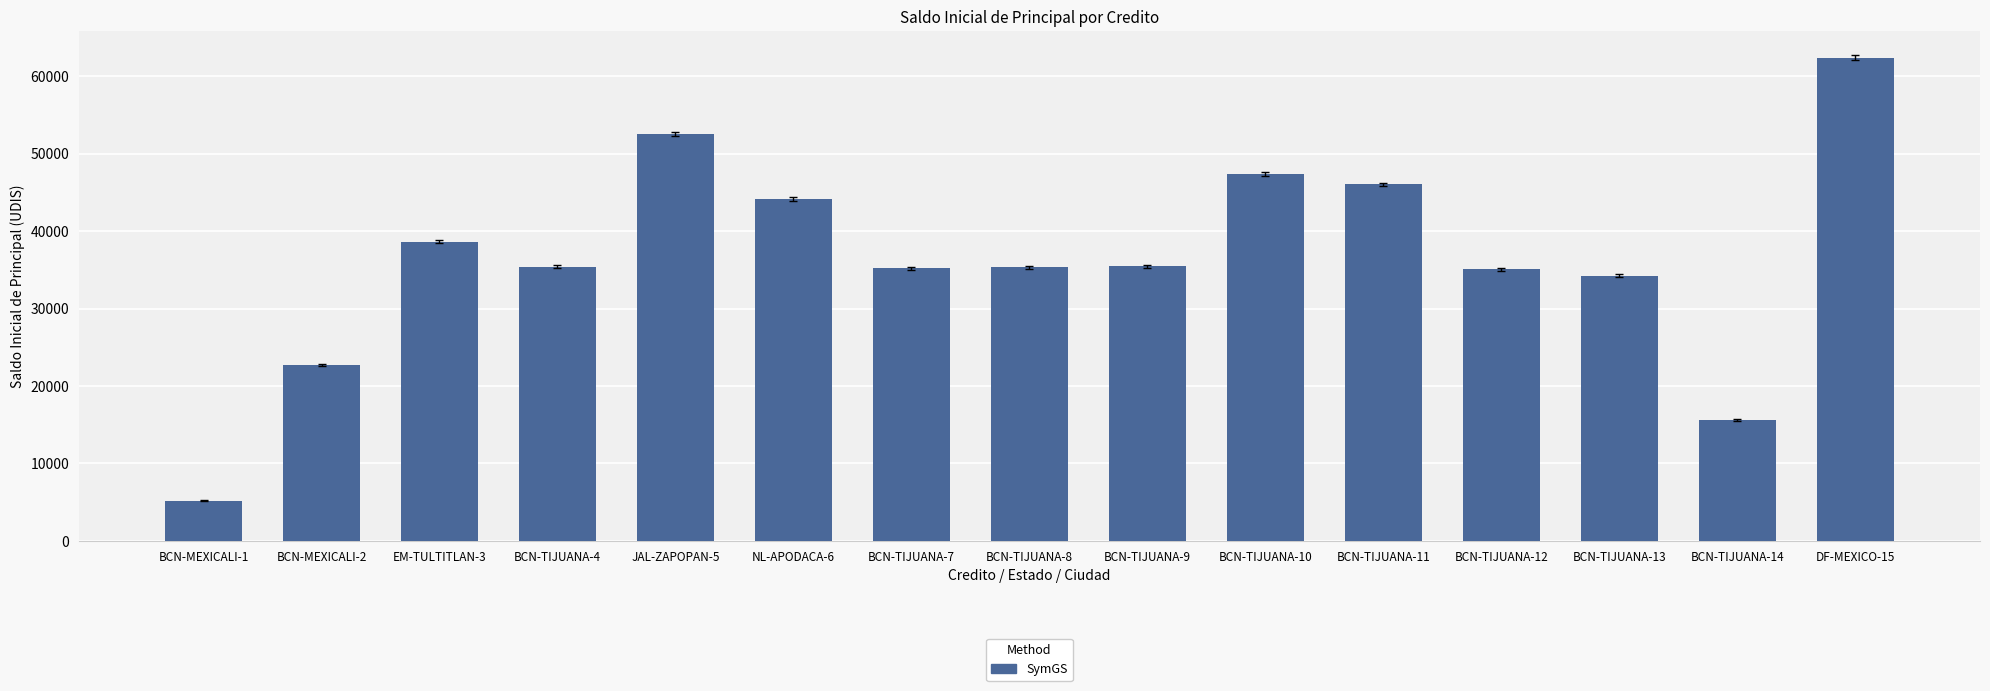

Is it true that the value at BCN-TIJUANA-12 is 10668.2?

False